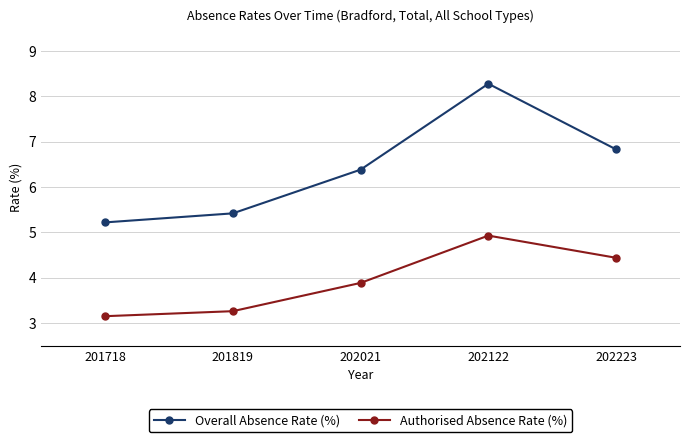

What is the total value across all series at 202021?

10.3